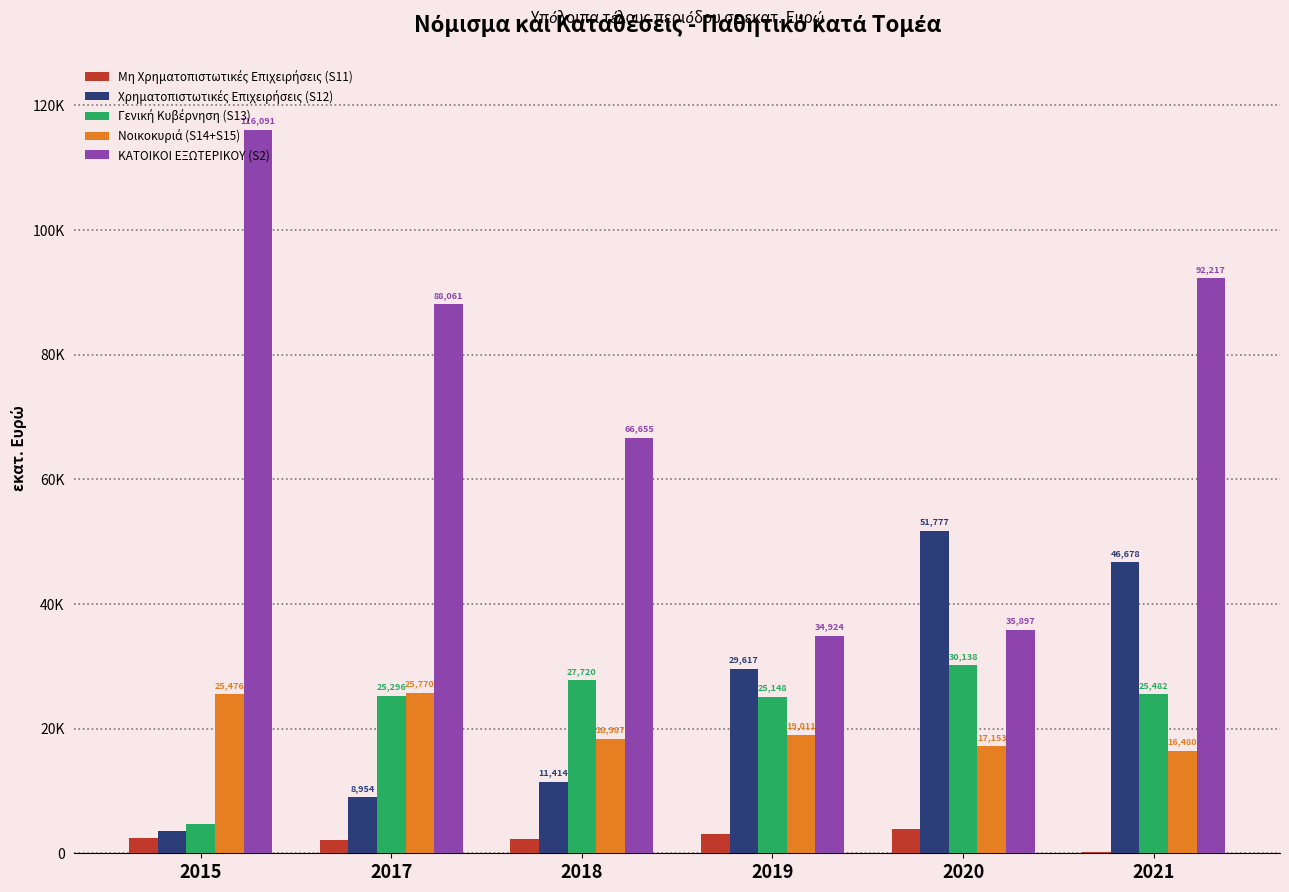

What are all the series names shown in the legend?

Μη Χρηματοπιστωτικές Επιχειρήσεις (S11), Χρηματοπιστωτικές Επιχειρήσεις (S12), Γενική Κυβέρνηση (S13), Νοικοκυριά (S14+S15), ΚΑΤΟΙΚΟΙ ΕΞΩΤΕΡΙΚΟΥ (S2)